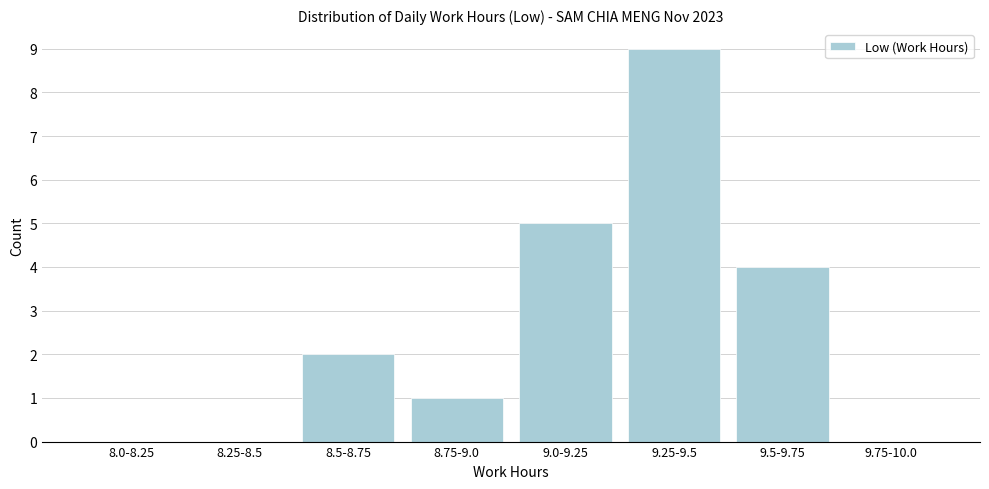

Reading left to right, what are all the values shown in this chart?

8.0-8.25=0	8.25-8.5=0	8.5-8.75=2	8.75-9.0=1	9.0-9.25=5	9.25-9.5=9	9.5-9.75=4	9.75-10.0=0